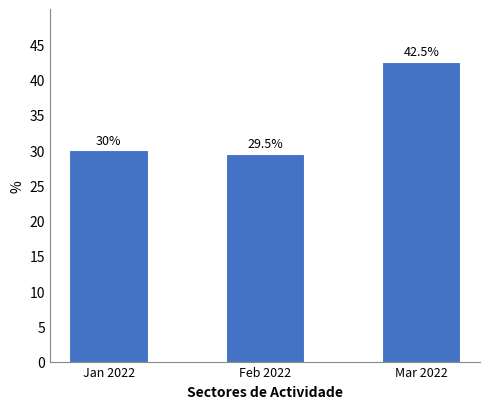

What is the difference between the maximum and minimum values?

13.0